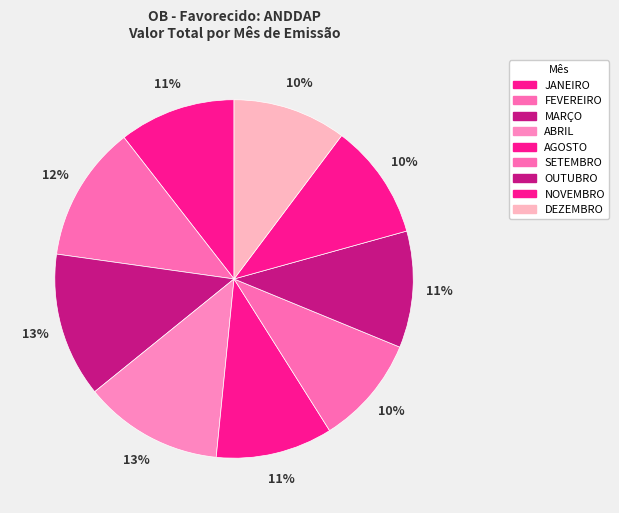

To the nearest percent, what percentage of the pie is DEZEMBRO?

10%